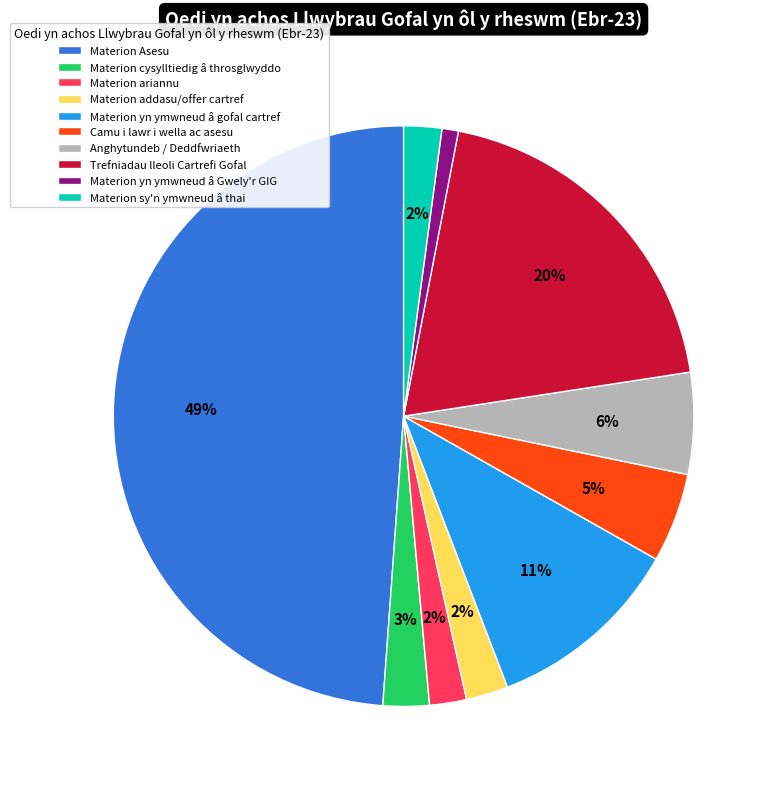

To the nearest percent, what is the difference between the largest and smallest slice percentages?

48%